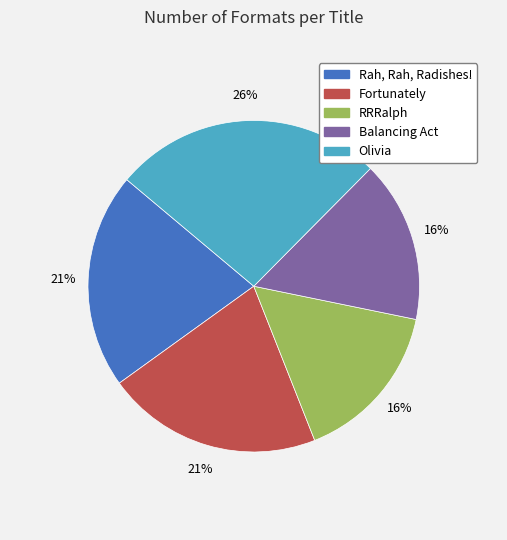

Is there a majority slice in this chart?

No